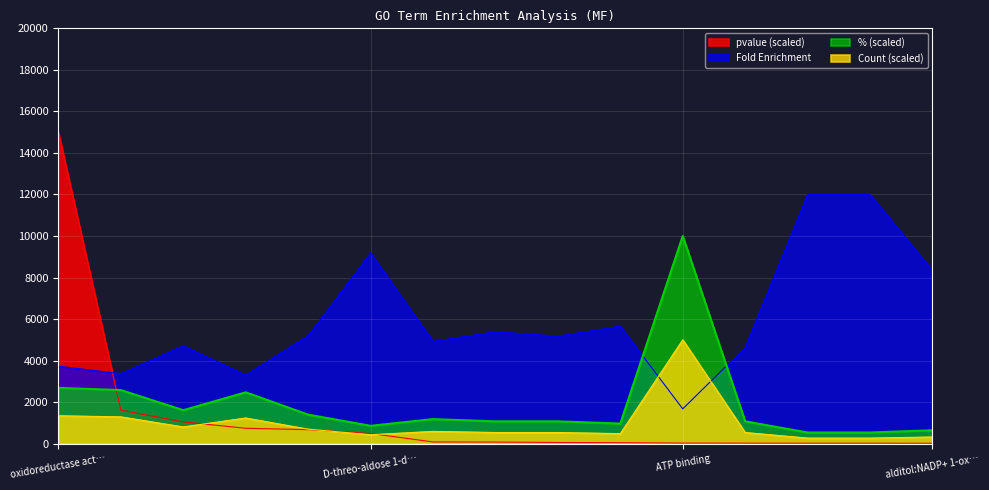

What is the value of the Count (scaled) point at the 14th from the left?

268.8